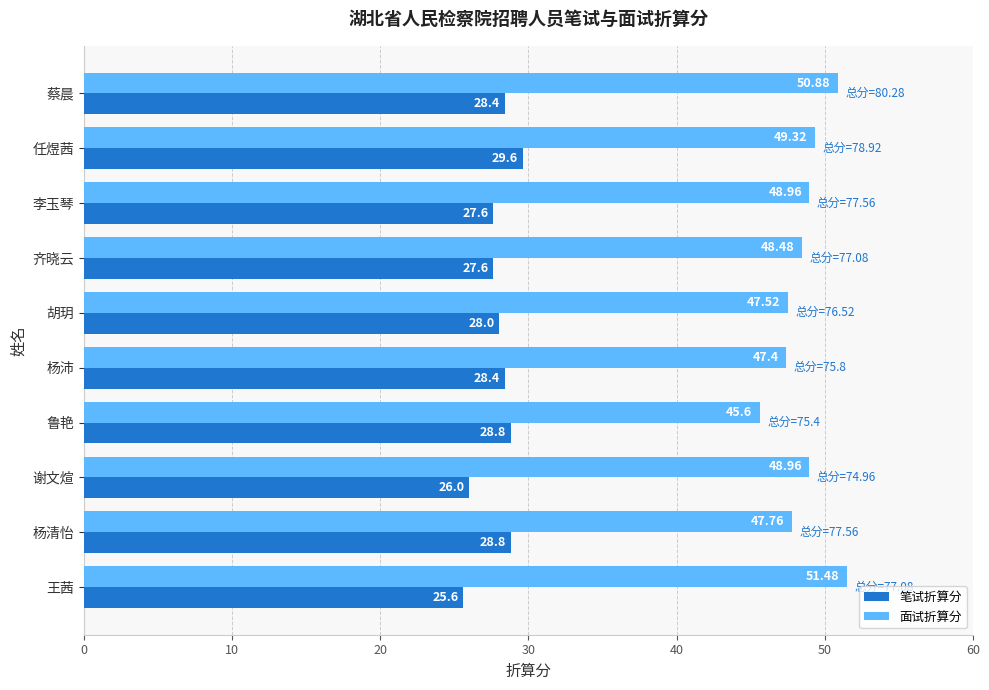

List the series in order of their peak value, highest first.

面试折算分, 笔试折算分